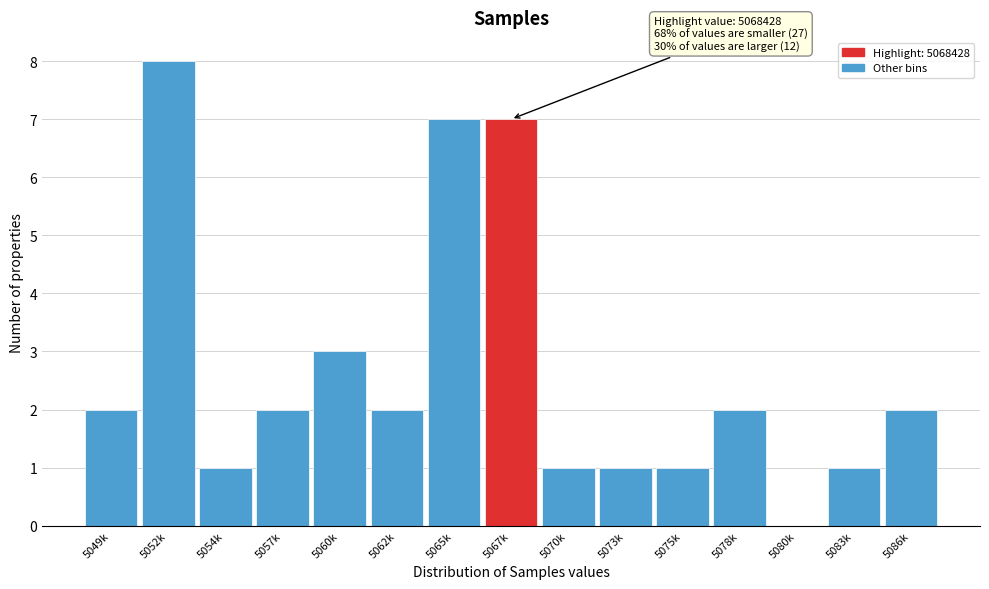

Reading left to right, what are all the values shown in this chart?

5049k=2	5052k=8	5054k=1	5057k=2	5060k=3	5062k=2	5065k=7	5067k=7	5070k=1	5073k=1	5075k=1	5078k=2	5080k=0	5083k=1	5086k=2